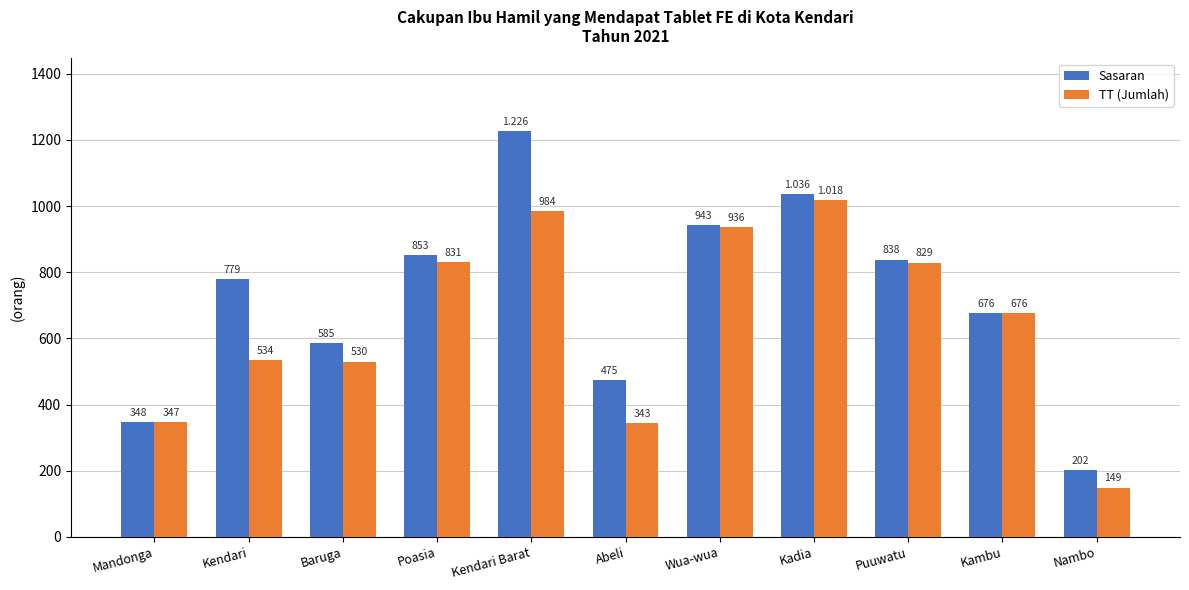

Between Mandonga and Kendari, which series saw the biggest shift?

Sasaran